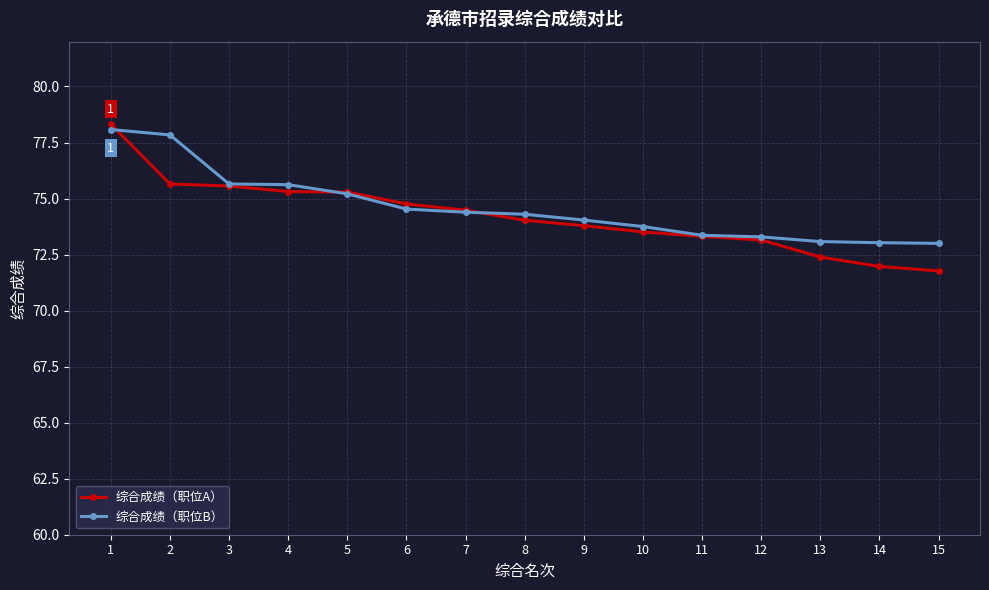

Where do 综合成绩（职位A） and 综合成绩（职位B） first cross each other?

1 and 2